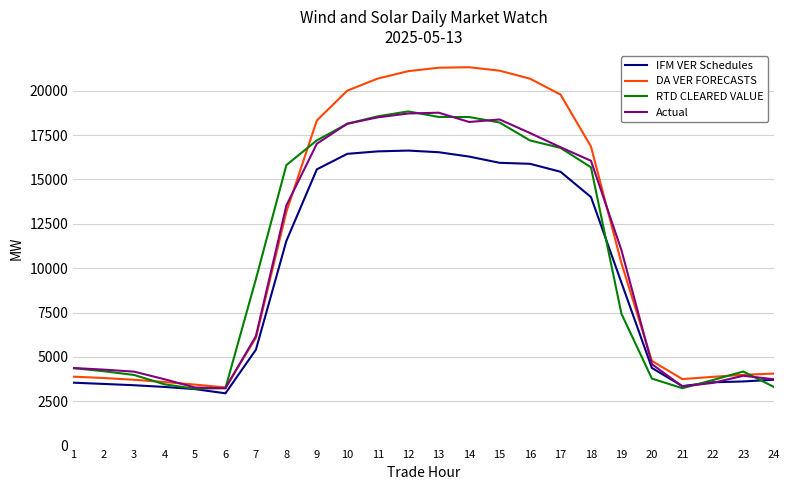

Which series changed the most between 12 and 16?

RTD CLEARED VALUE